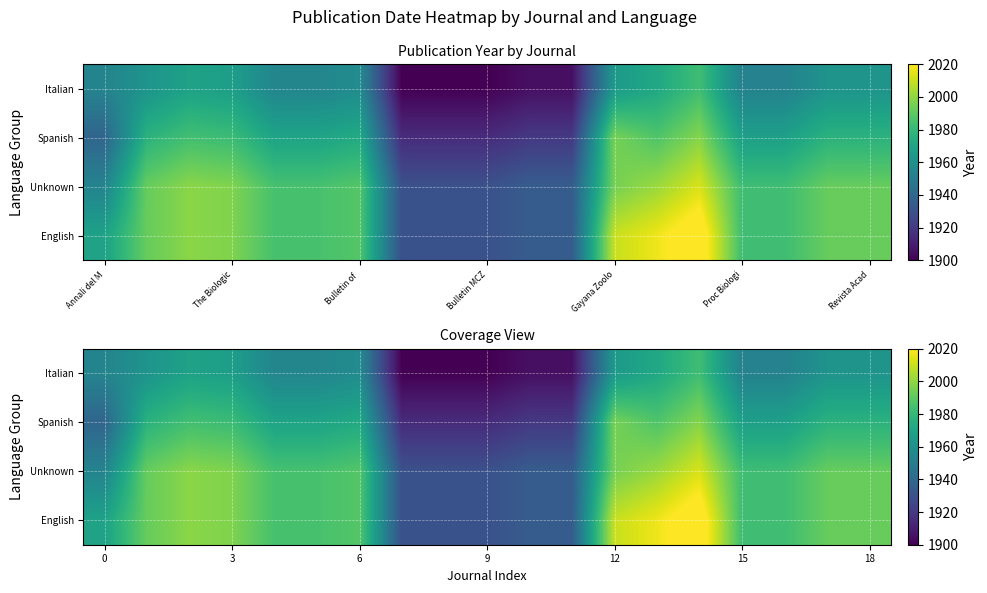

Read the Spanish value at 12.

1995